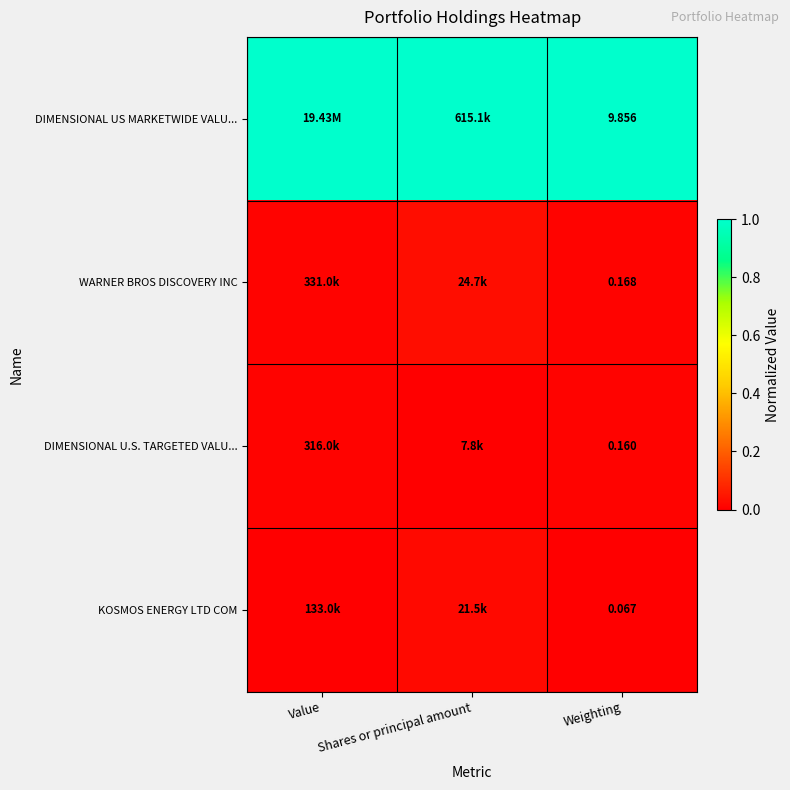

Which category has the highest value across all series?

Value